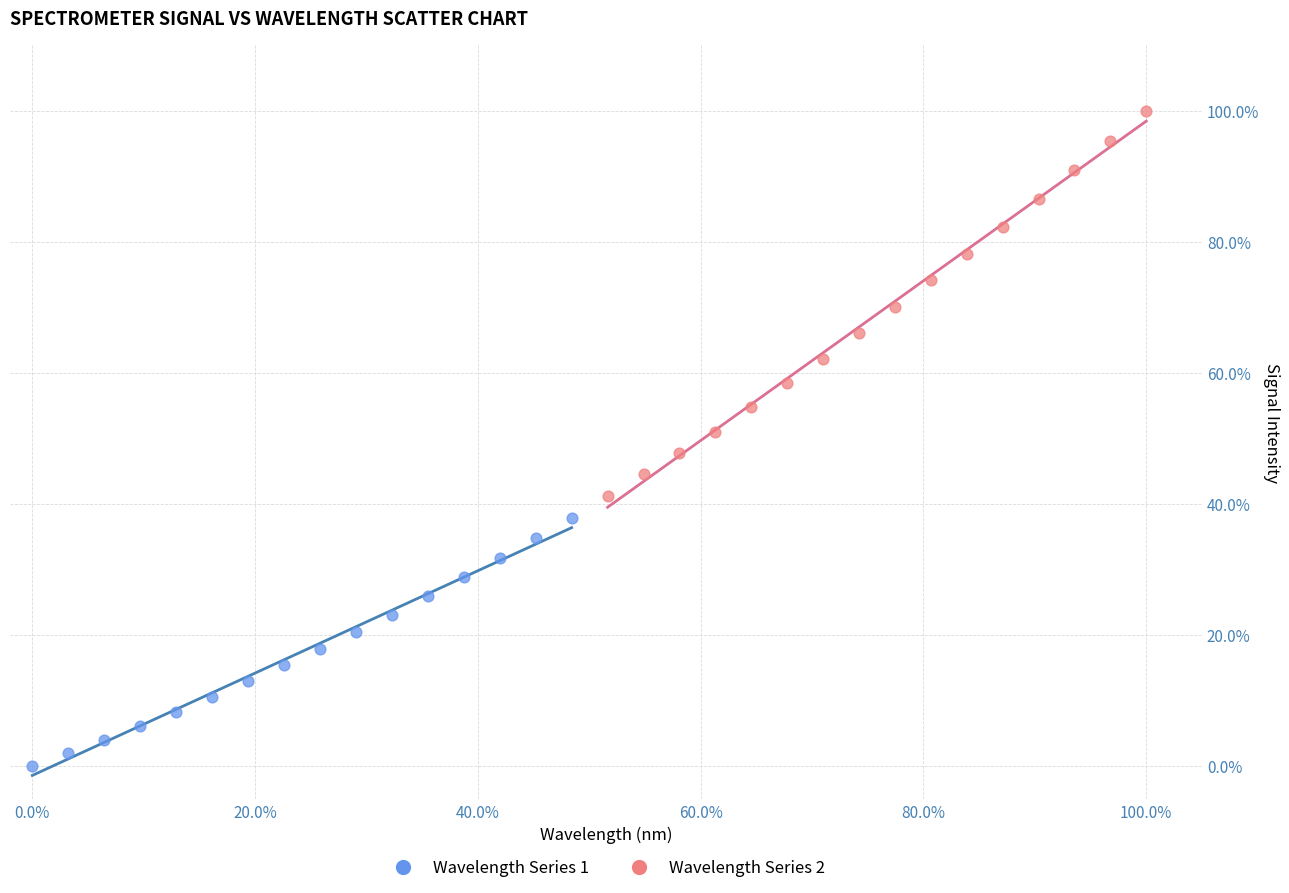

Which series reaches the minimum Y coordinate?

Wavelength Series 1